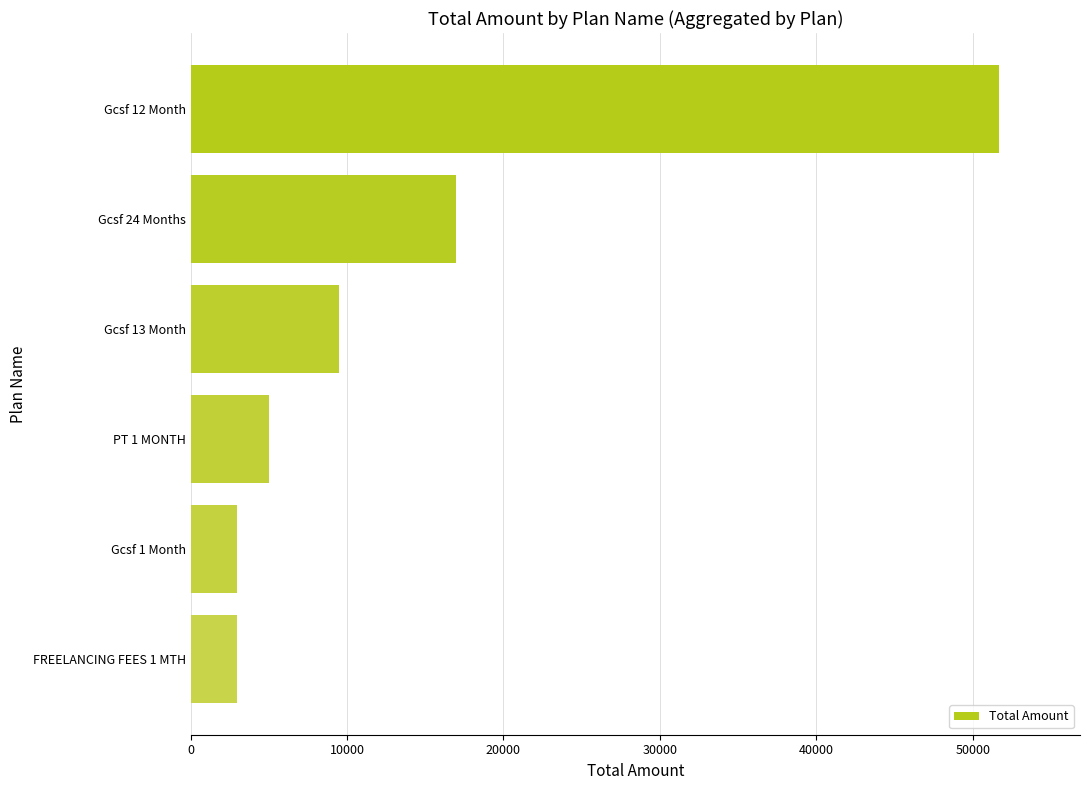

What is the greatest value displayed?

51690